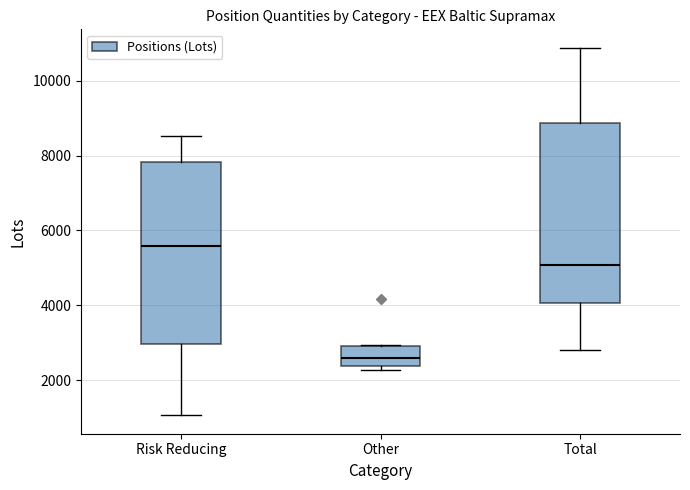

Which box has the highest median line?

Risk Reducing